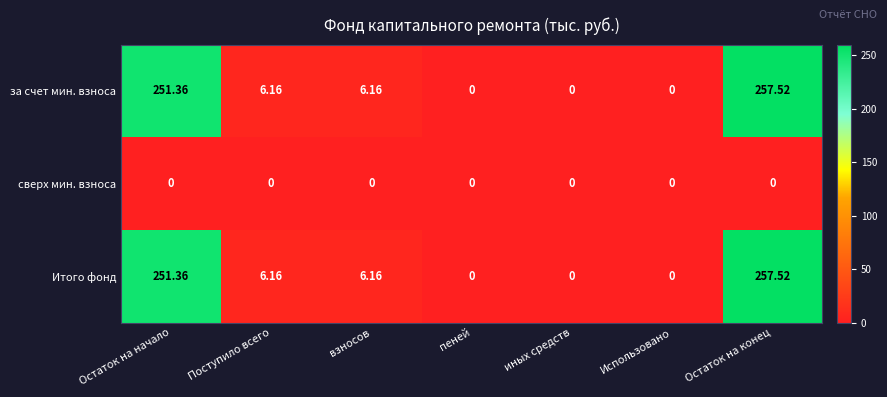

At which category does the chart reach its peak across all series?

Остаток на конец